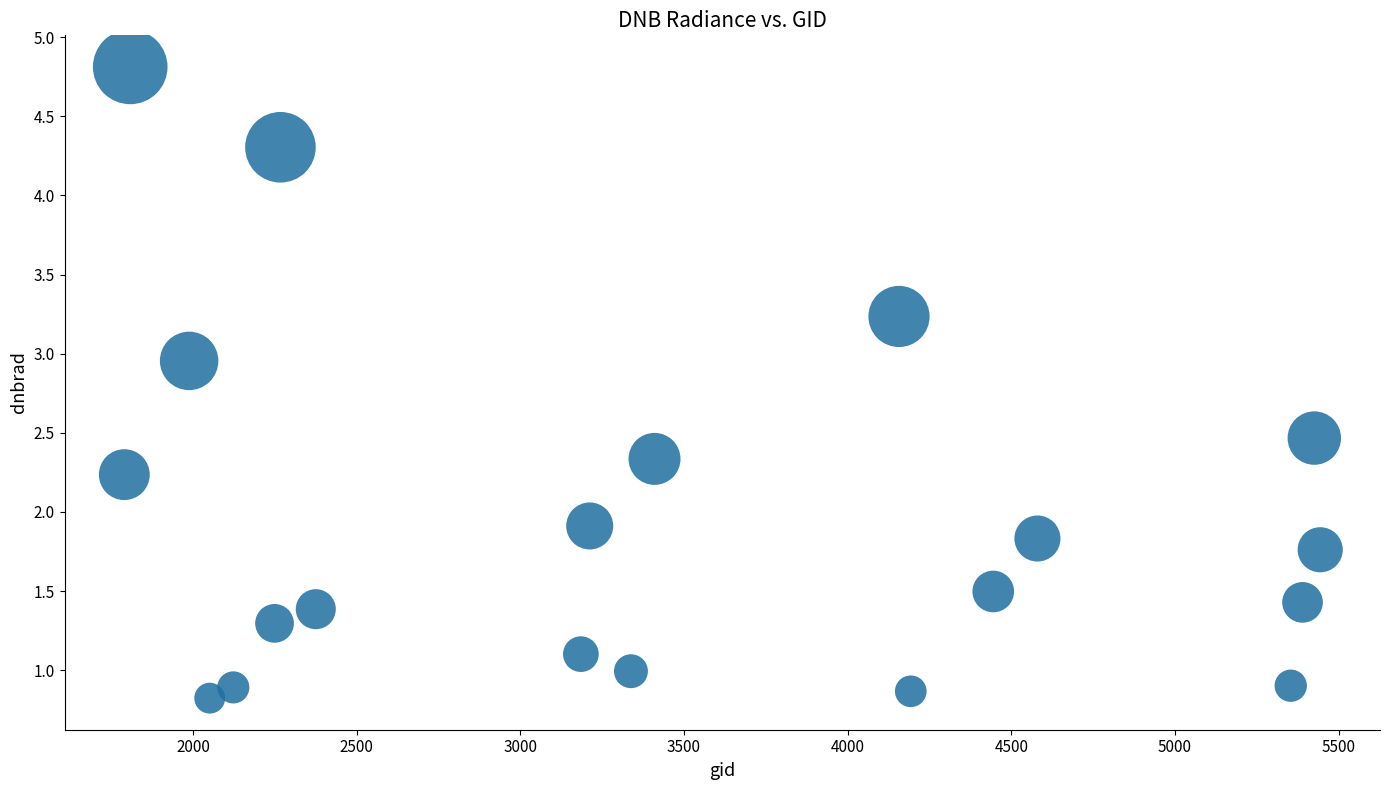

What Y value in the scatter plot is closest to 2?

1.9